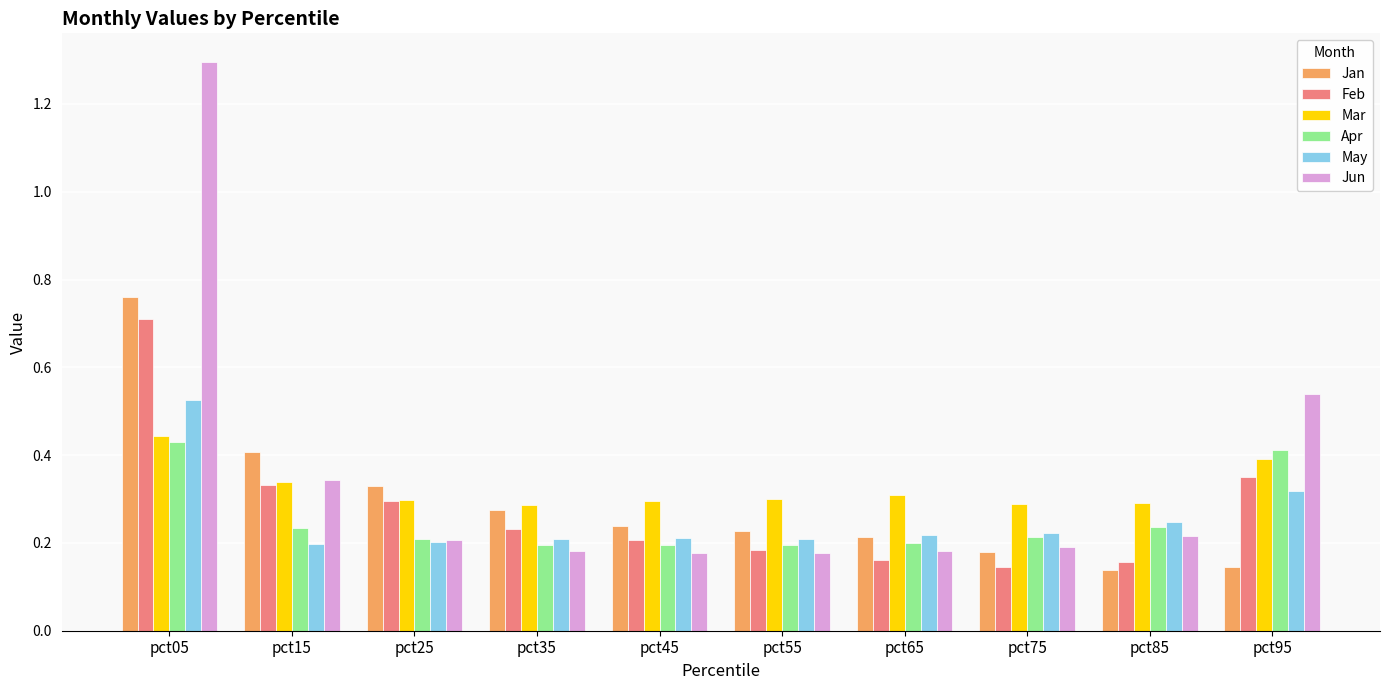

Does the chart contain stacked bars?

No